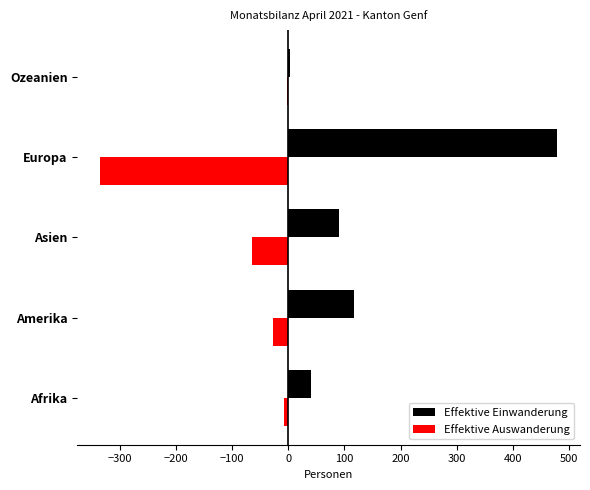

Is the value of Effektive Auswanderung at Europa greater than the value of Effektive Einwanderung at Afrika?

No